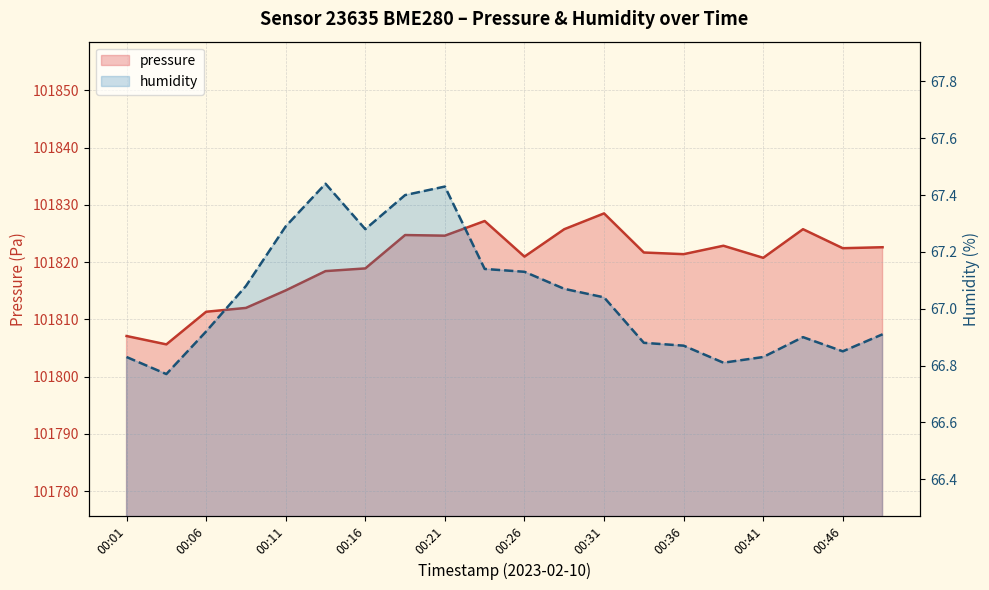

True or false: pressure has more than 1 interior local peaks.

True